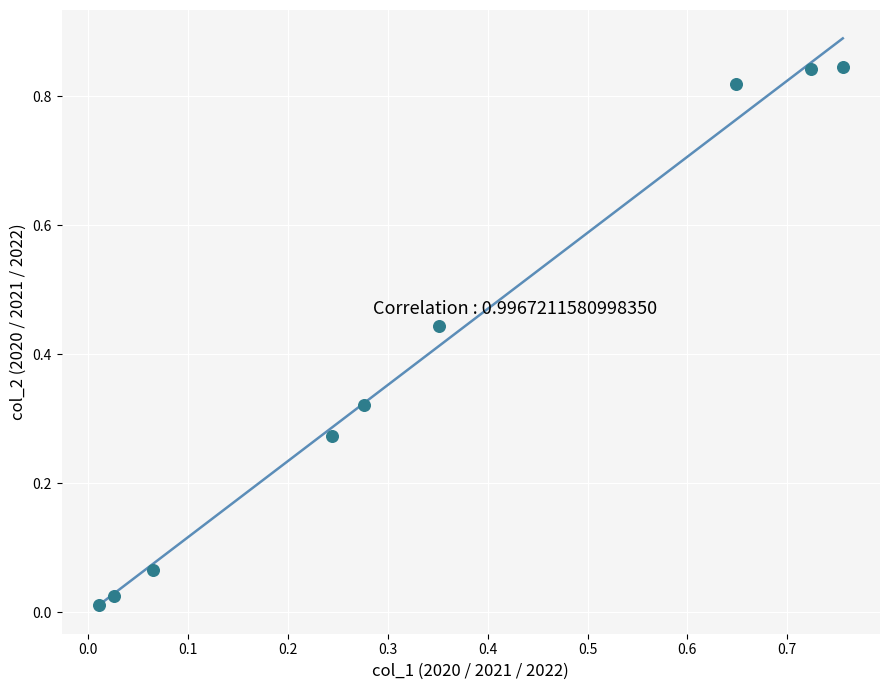

What is the range of X values (max minus min)?

0.7